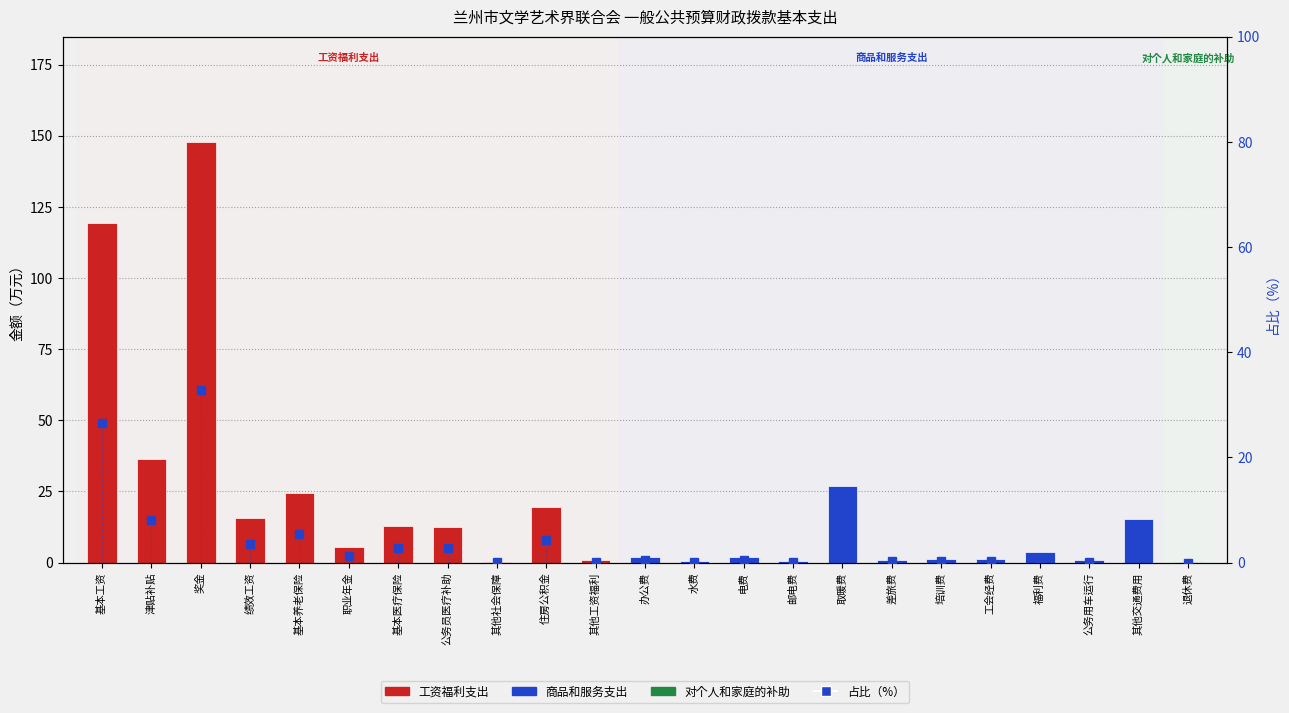

Reading right to left, transcribe all the data shown in this chart.

退休费=0.0	其他交通费用=3.4	公务用车运行=0.2	福利费=0.8	工会经费=0.3	培训费=0.3	差旅费=0.2	取暖费=6.0	邮电费=0.1	电费=0.4	水费=0.1	办公费=0.4	其他工资福利=0.2	住房公积金=4.3	其他社会保障=0.0	公务员医疗补助=2.8	基本医疗保险=2.8	职业年金=1.2	基本养老保险=5.4	绩效工资=3.5	奖金=32.8	津贴补贴=8.1	基本工资=26.5